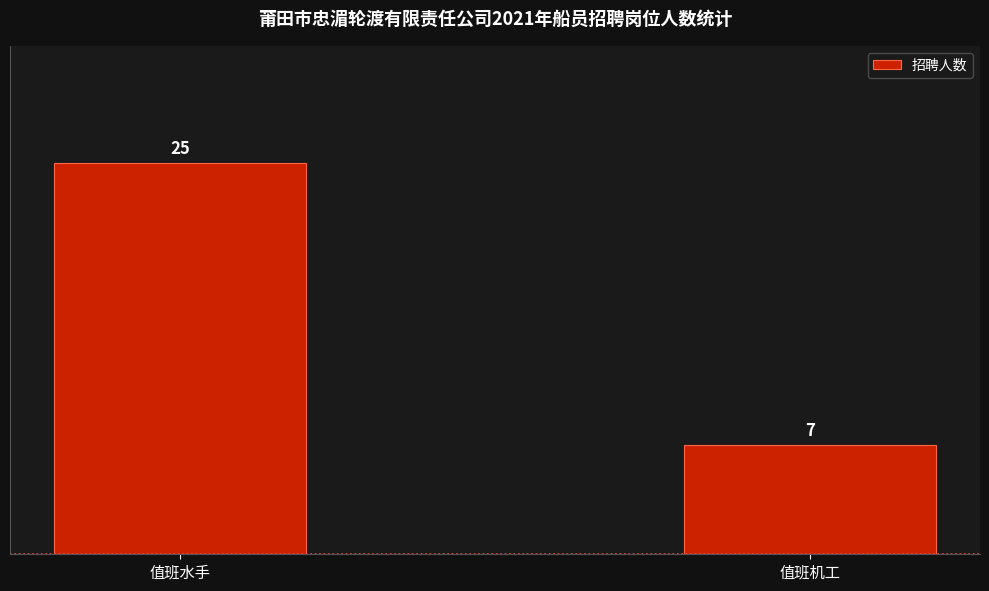

Read the value at 值班机工, to the nearest 5.

5